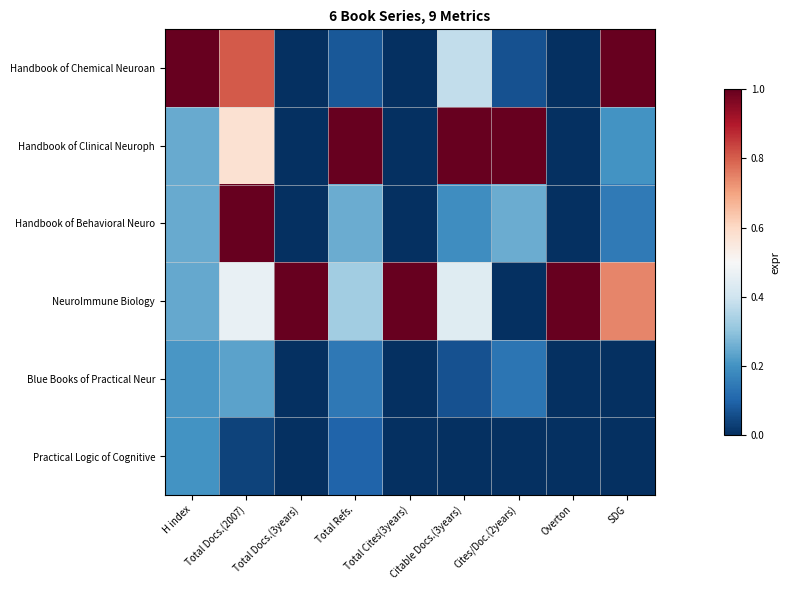

Reading left to right, transcribe all the data shown in this chart.

Handbook of Chemical Neuroan: H index=1.0	Total Docs.(2007)=0.8	Total Docs.(3years)=0.0	Total Refs.=0.1	Total Cites(3years)=0.0	Citable Docs.(3years)=0.4	Cites/Doc.(2years)=0.1	Overton=0.0	SDG=1.0
Handbook of Clinical Neuroph: H index=0.2	Total Docs.(2007)=0.6	Total Docs.(3years)=0.0	Total Refs.=1.0	Total Cites(3years)=0.0	Citable Docs.(3years)=1.0	Cites/Doc.(2years)=1.0	Overton=0.0	SDG=0.2
Handbook of Behavioral Neuro: H index=0.2	Total Docs.(2007)=1.0	Total Docs.(3years)=0.0	Total Refs.=0.2	Total Cites(3years)=0.0	Citable Docs.(3years)=0.2	Cites/Doc.(2years)=0.3	Overton=0.0	SDG=0.1
NeuroImmune Biology: H index=0.2	Total Docs.(2007)=0.5	Total Docs.(3years)=1.0	Total Refs.=0.3	Total Cites(3years)=1.0	Citable Docs.(3years)=0.4	Cites/Doc.(2years)=0.0	Overton=1.0	SDG=0.7
Blue Books of Practical Neur: H index=0.2	Total Docs.(2007)=0.2	Total Docs.(3years)=0.0	Total Refs.=0.1	Total Cites(3years)=0.0	Citable Docs.(3years)=0.1	Cites/Doc.(2years)=0.1	Overton=0.0	SDG=0.0
Practical Logic of Cognitive: H index=0.2	Total Docs.(2007)=0.0	Total Docs.(3years)=0.0	Total Refs.=0.1	Total Cites(3years)=0.0	Citable Docs.(3years)=0.0	Cites/Doc.(2years)=0.0	Overton=0.0	SDG=0.0